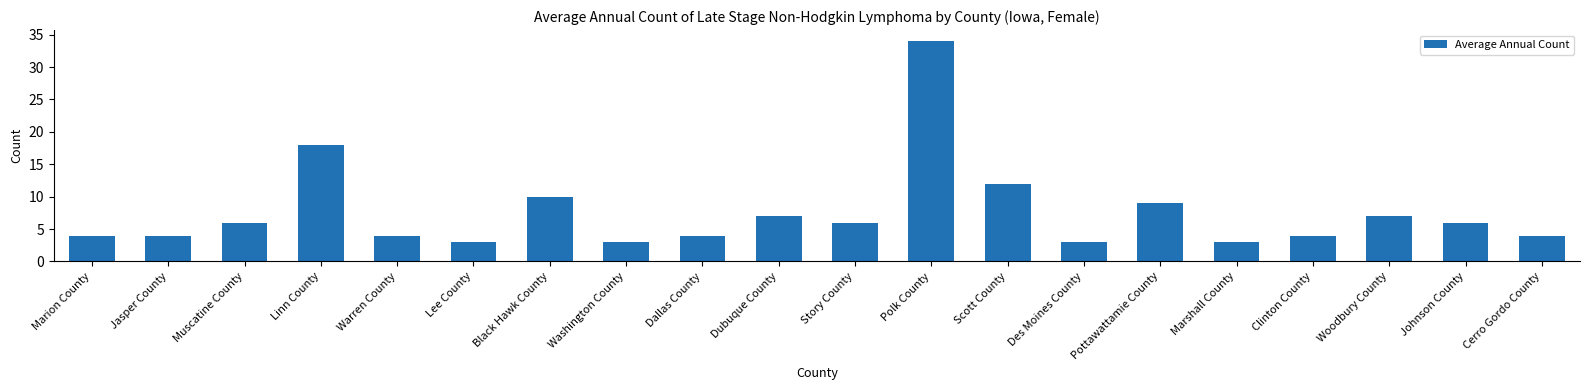

Is it true that the value at Story County is 6?

True